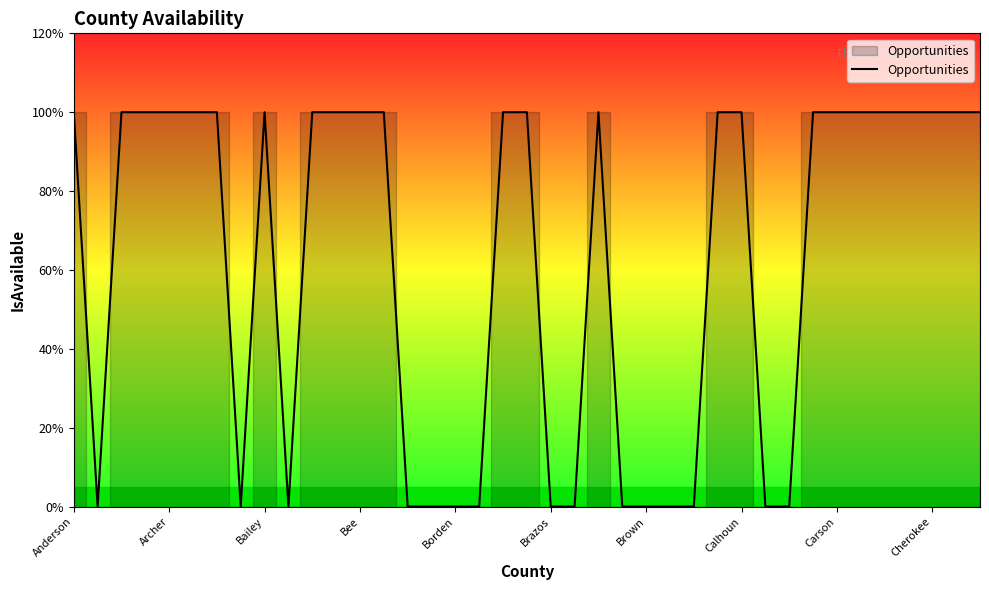

Does the chart have visible grid lines?

No